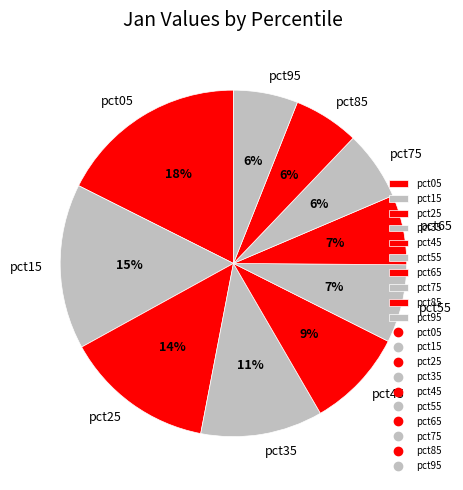

Between pct75 and pct15, which is larger?

pct15